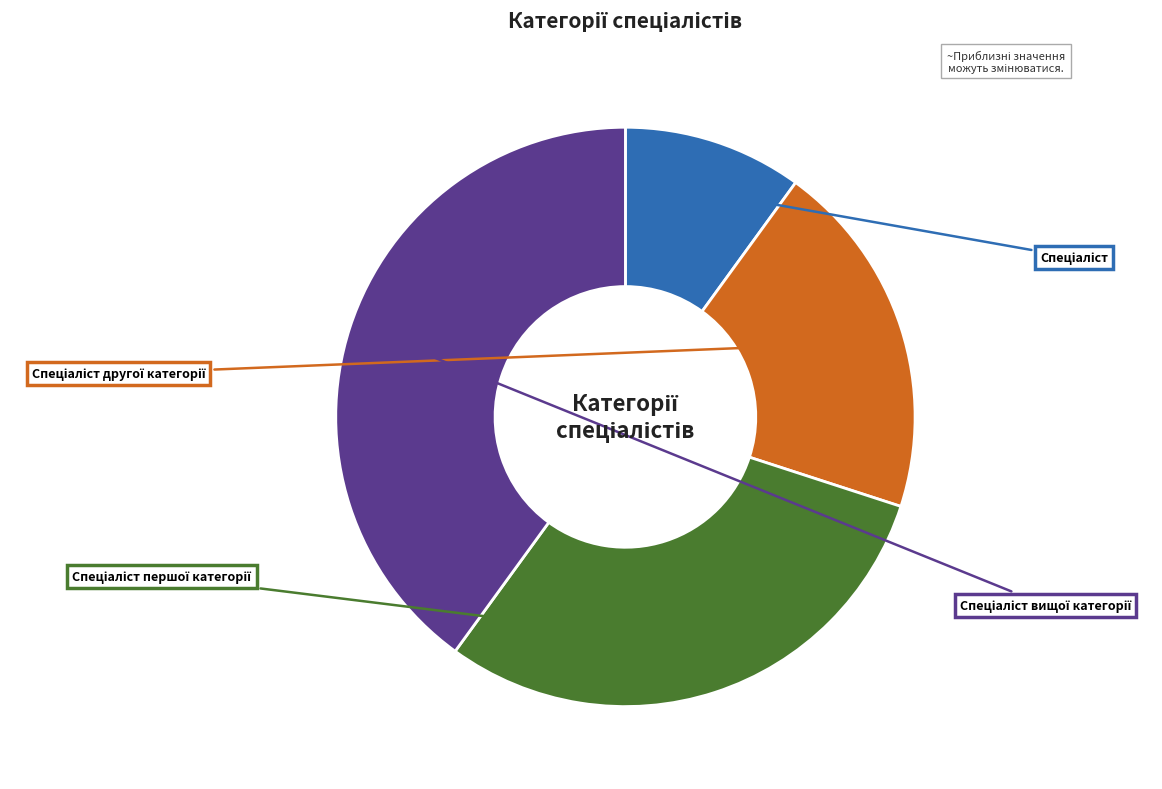

What is the change in value from Спеціаліст другої категорії to Спеціаліст вищої категорії?

+2